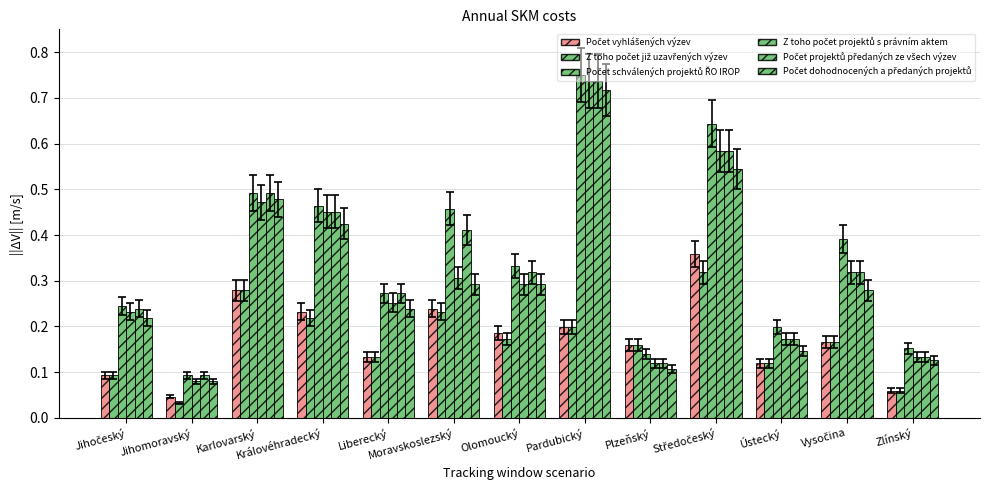

At how many categories does at least one series exceed 0?

13